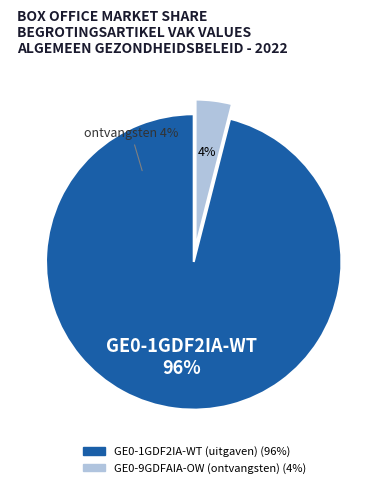

Is it true that GE0-9GDFAIA-OW (ontvangsten) is 4% of the pie?

True